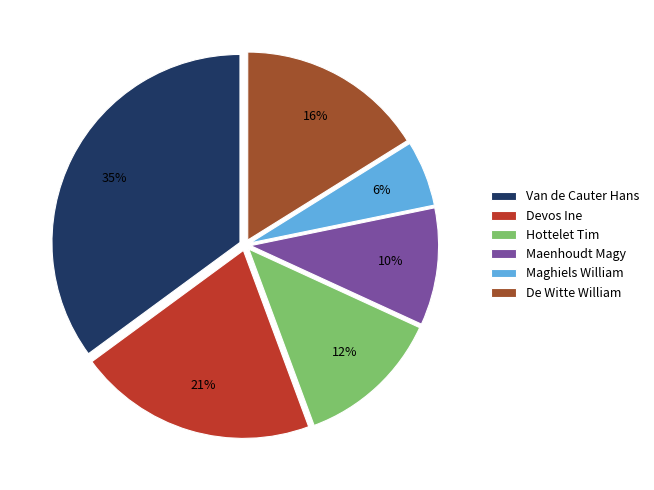

Does Devos Ine represent more than half of the total?

No